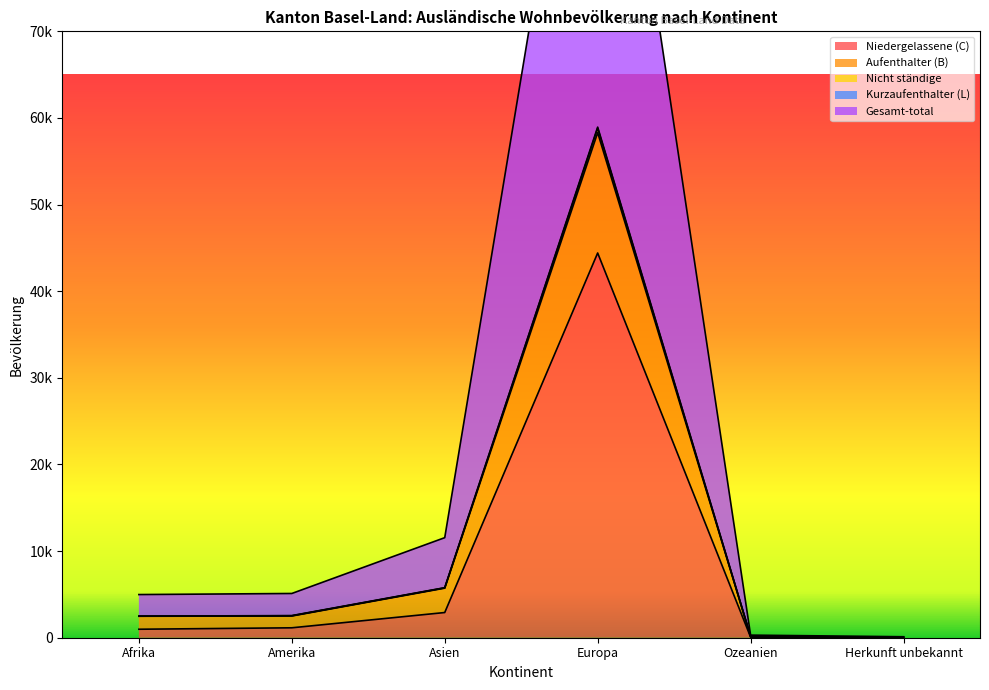

How many data points in Gesamt-total are above 2533?

2